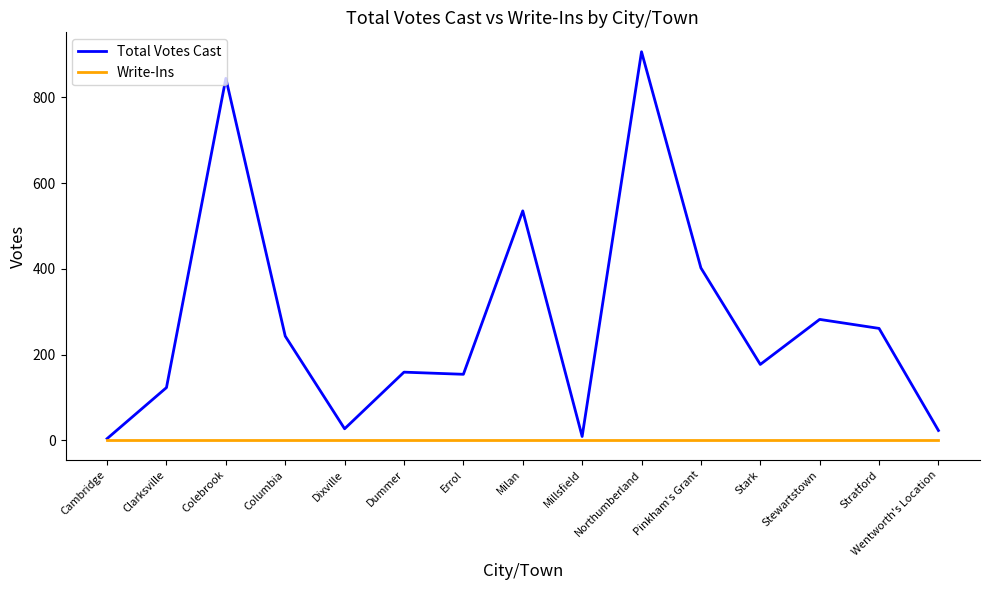

What position from the right is Stratford?

2